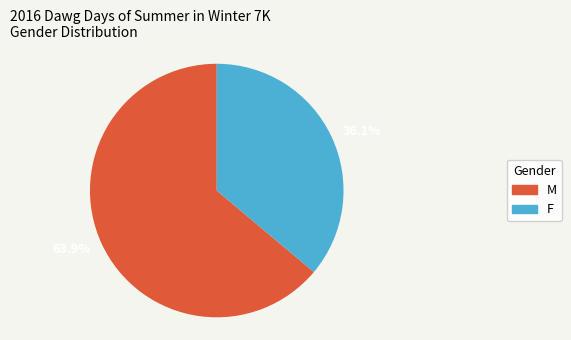

Combined, what portion of the pie is 36.1% and 63.9%?

100.0%